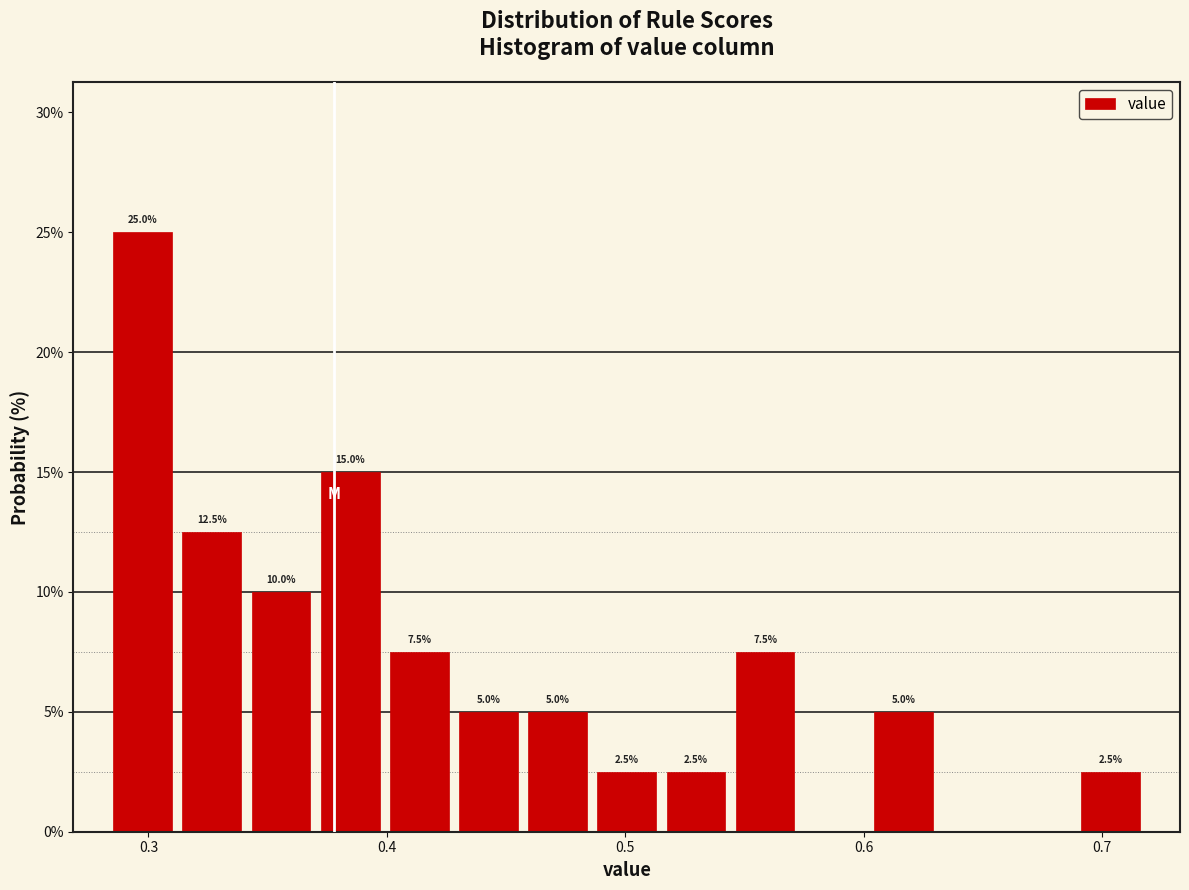

Read against the x-axis, roughly where is the centre of the tallest bar?

0.30